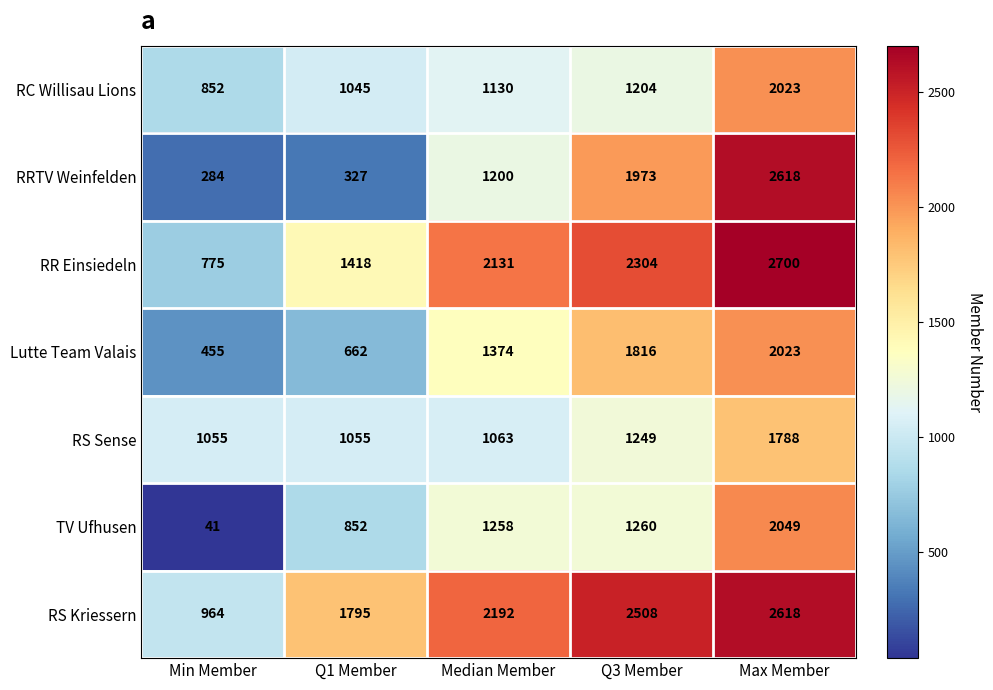

At how many categories does at least one series exceed 1684?

4